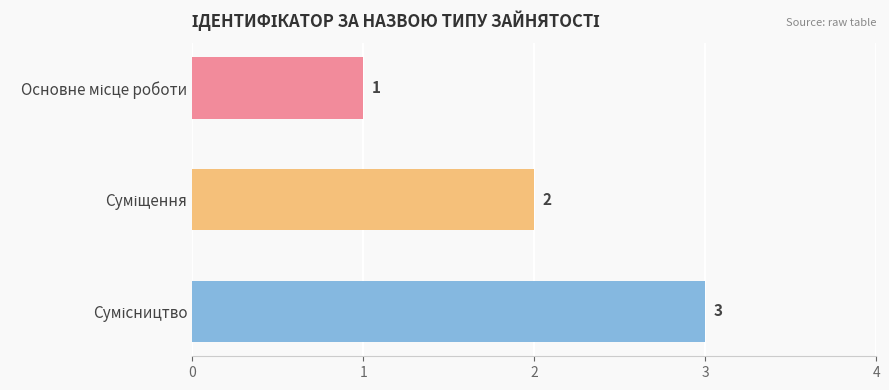

How many values are between 1 and 3?

3